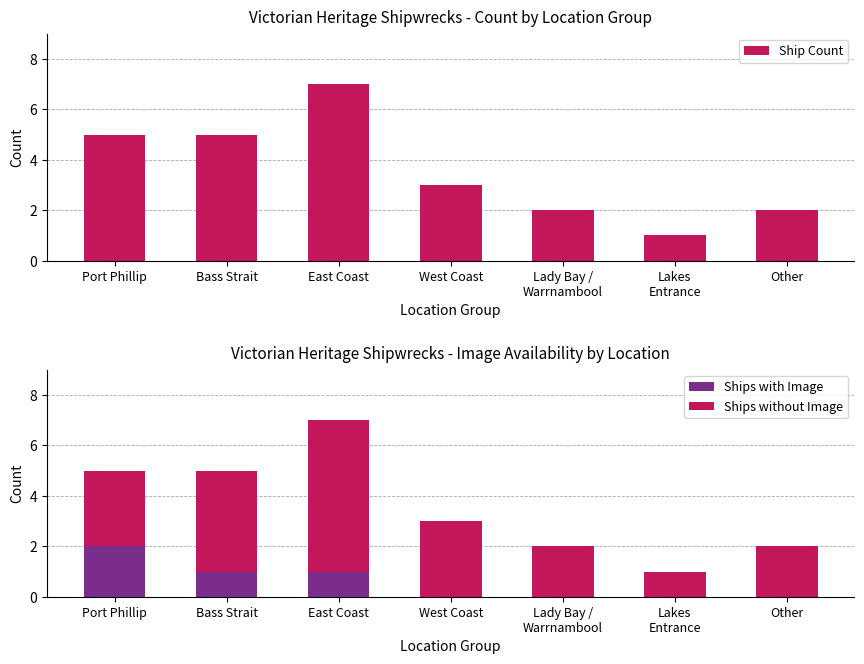

What is the value of the Ship Count bar at the 7th from the left?

2